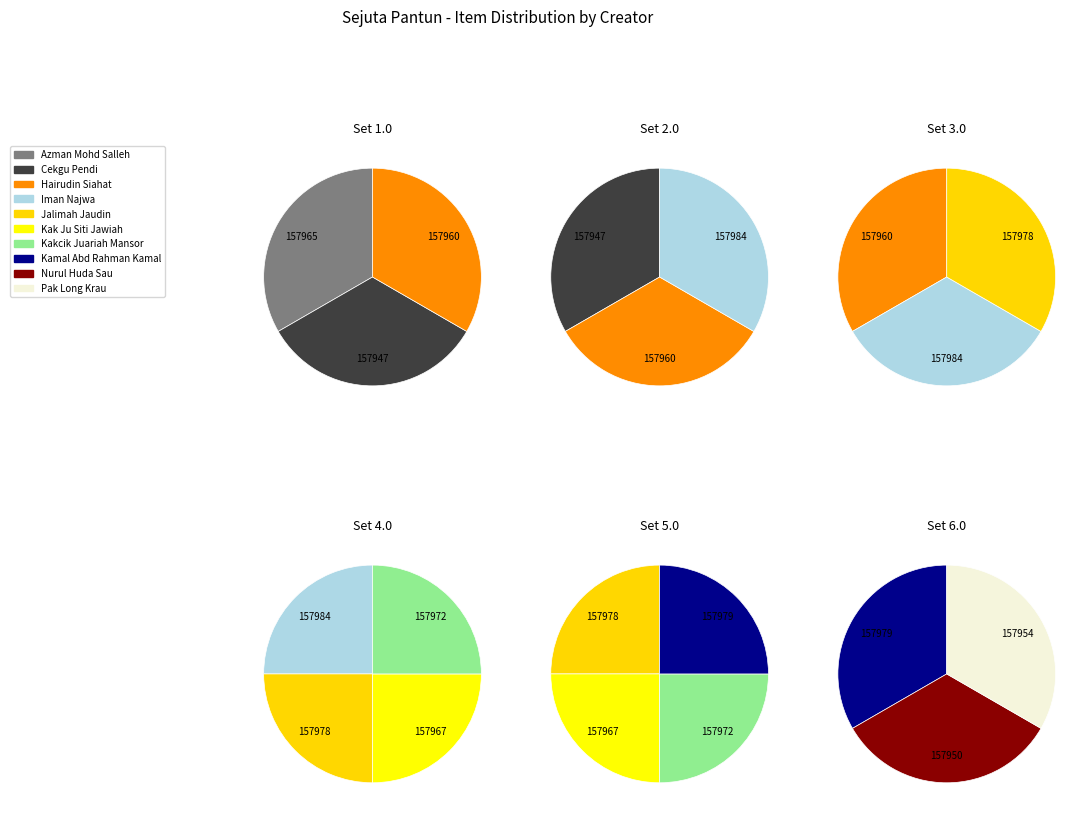

Which slice is the smallest?

Cekgu Pendi